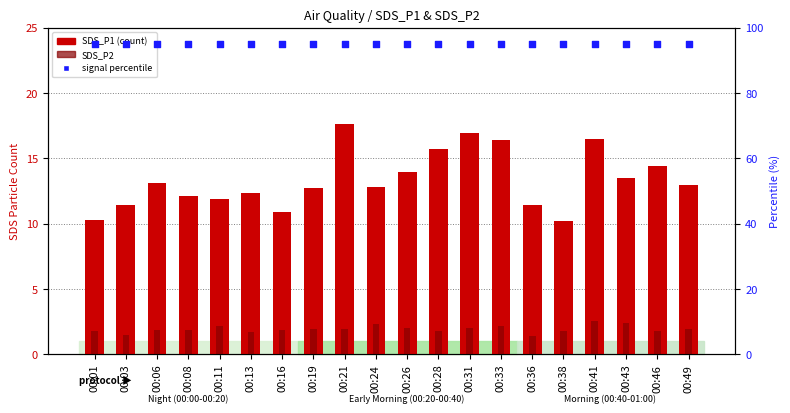

Which series has the largest total across all categories?

signal %